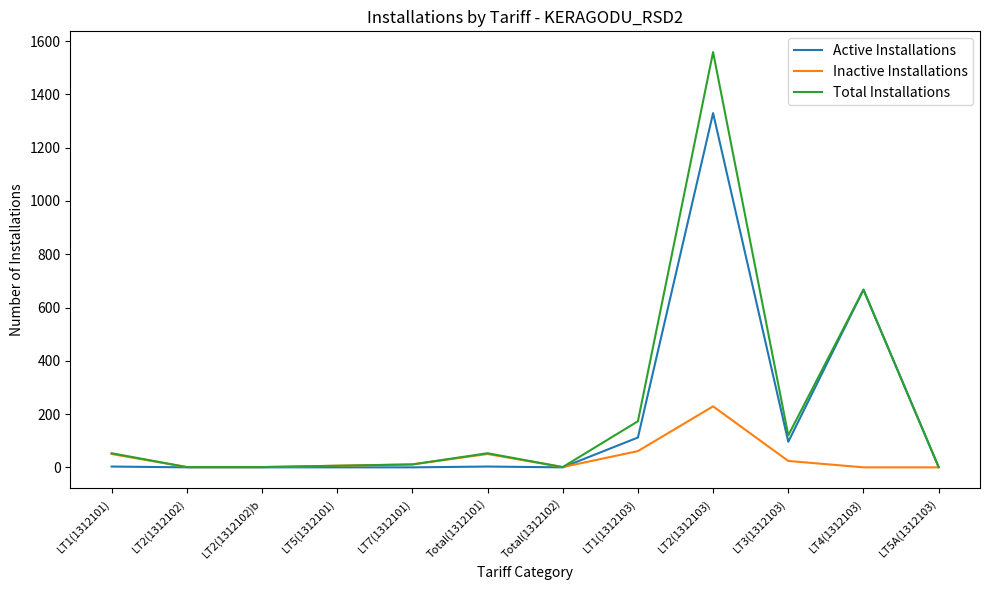

At which label is Total Installations closest to 780?

LT4(1312103)